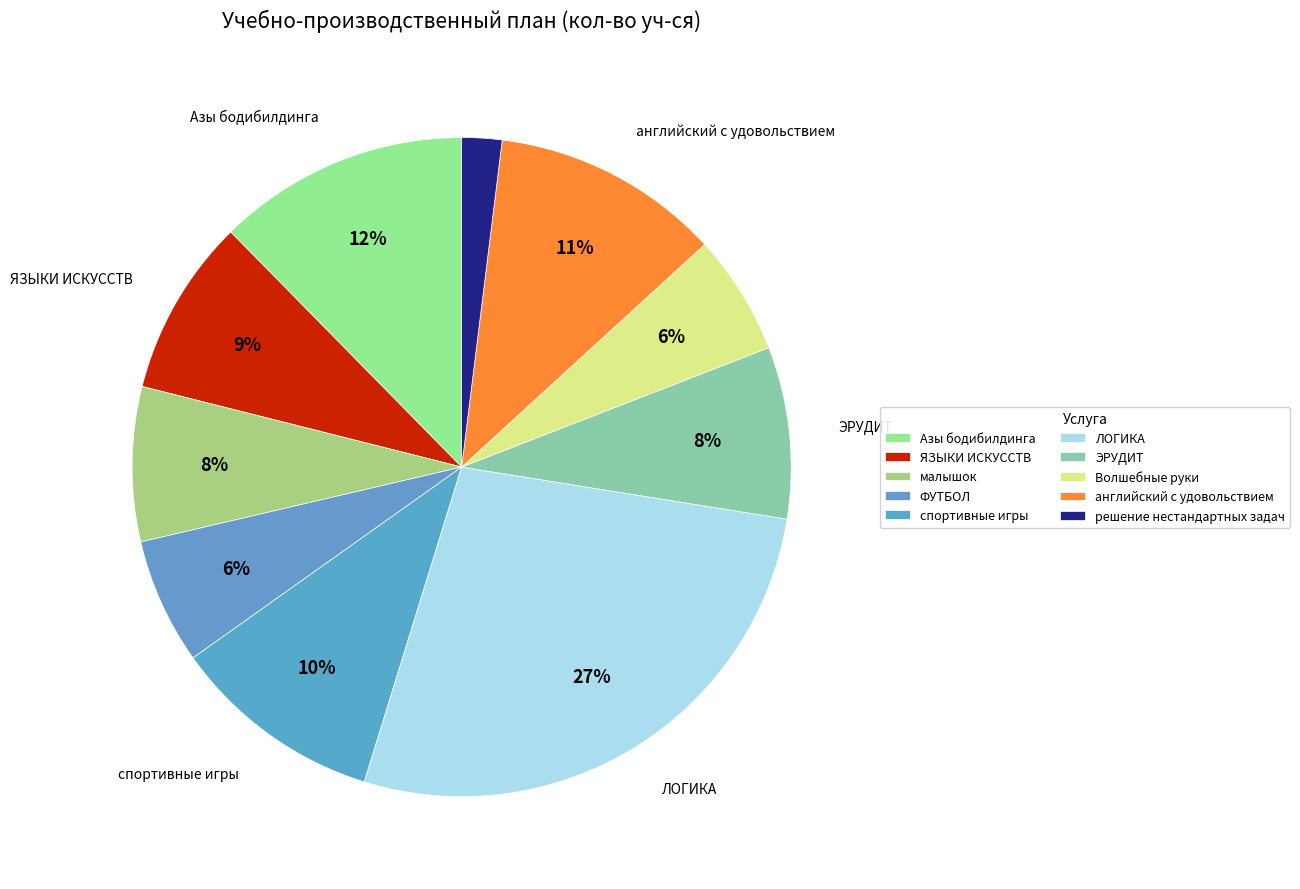

Does any single category account for the majority?

No